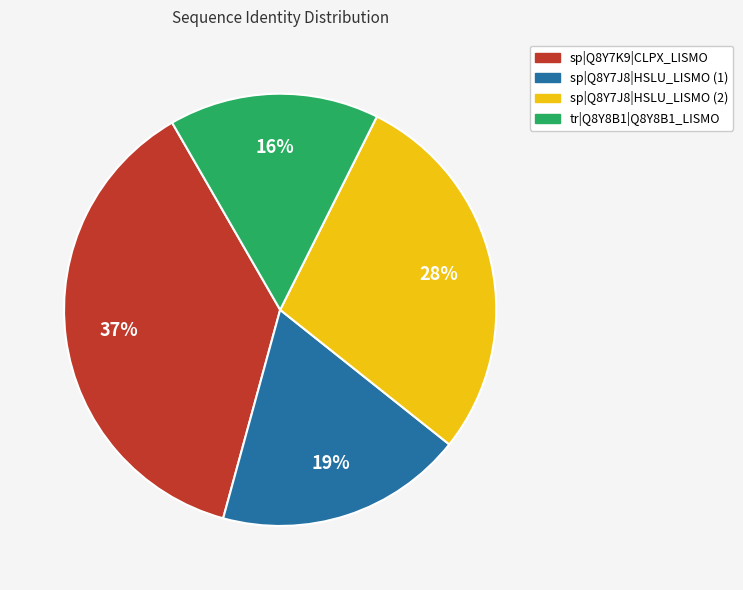

To the nearest percent, what portion does sp|Q8Y7K9|CLPX_LISMO represent?

37%